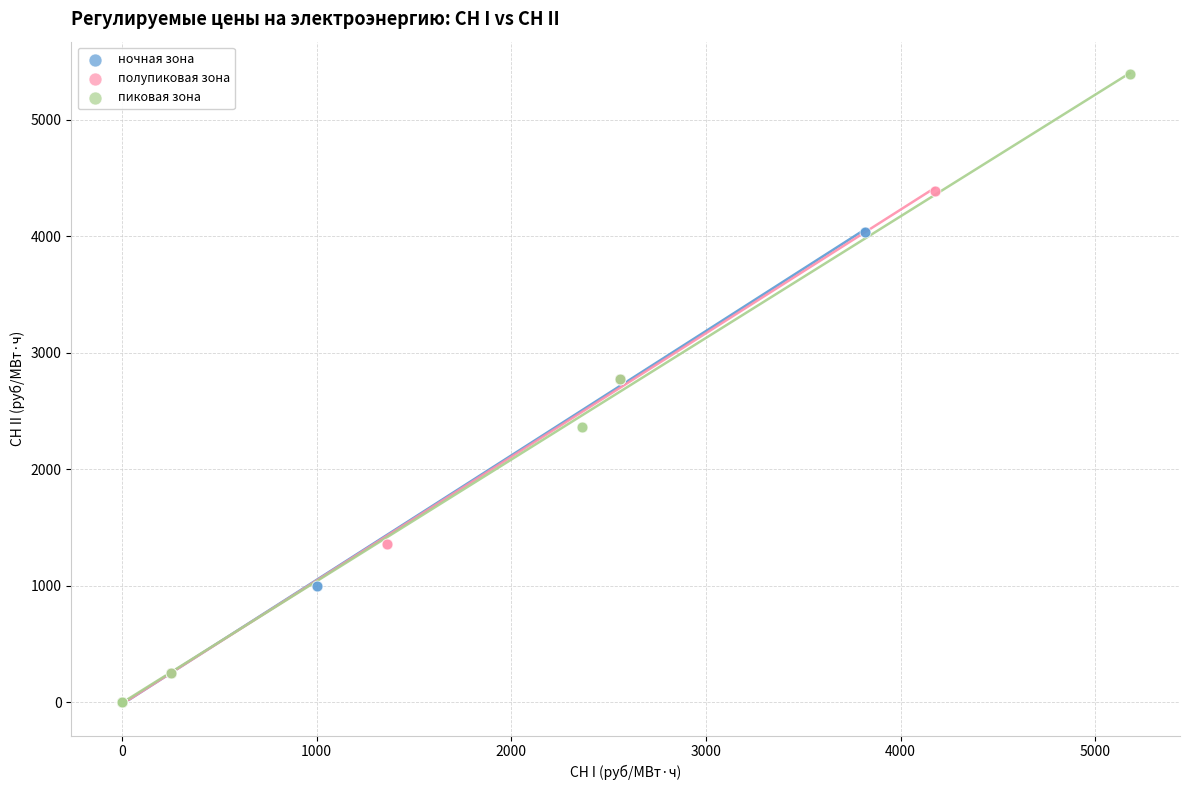

Which series has the largest Y range (max minus min)?

пиковая зона